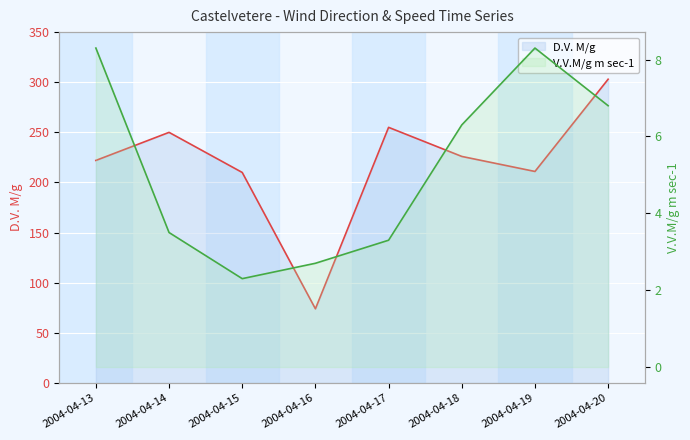

The D.V. M/g series shows 59.4 at 2004-04-18. True or false?

False